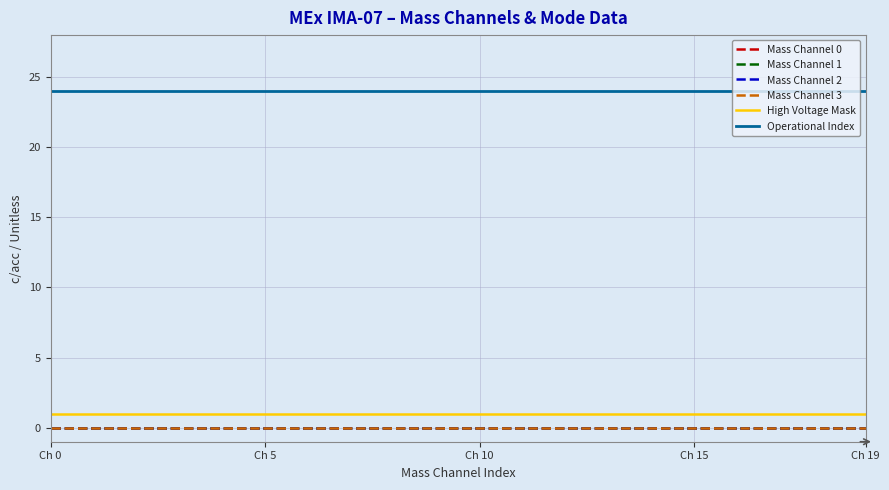

Does the chart have visible grid lines?

Yes